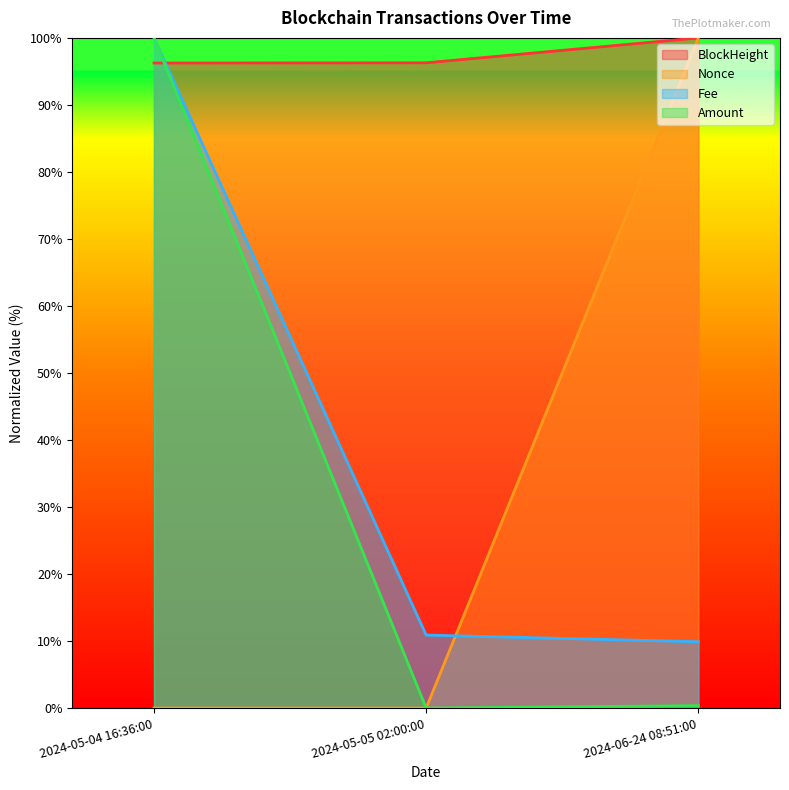

What are all the series names shown in the legend?

BlockHeight, Nonce, Fee, Amount